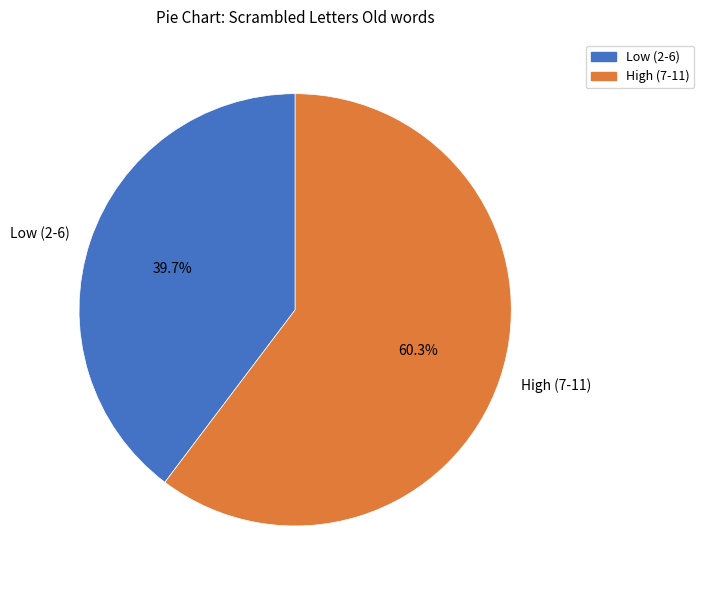

Which category has the smallest portion of the pie?

Low (2-6)